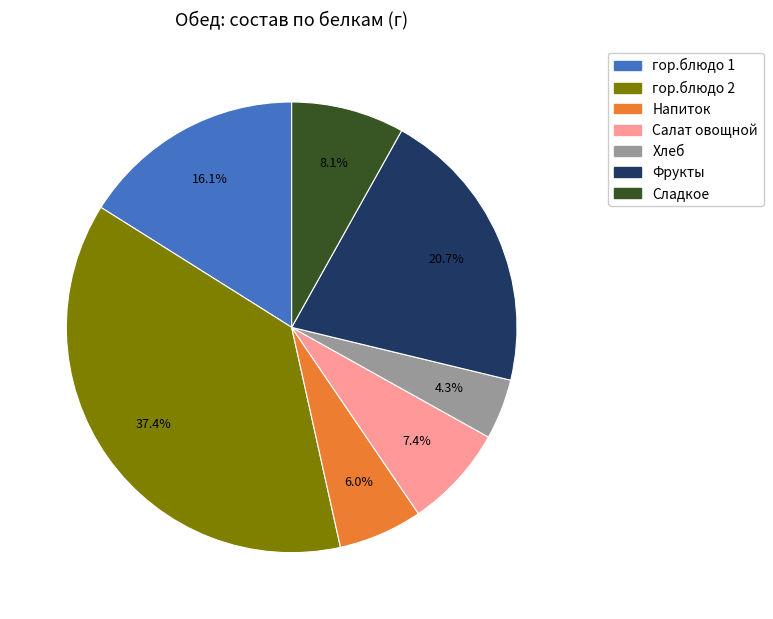

To the nearest percent, what percentage of the pie is Напиток?

6%